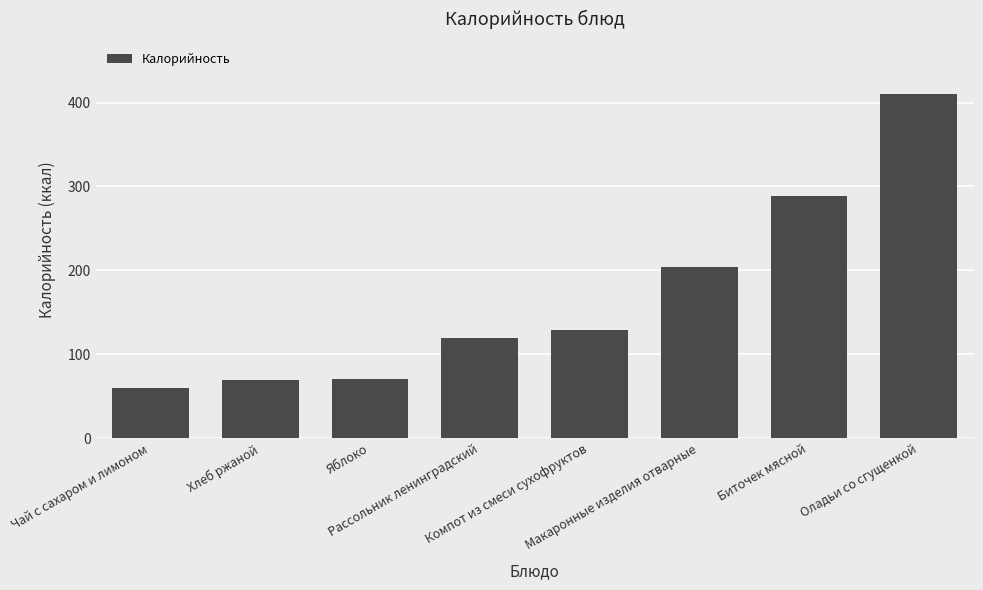

Count the number of categories in the chart.

8